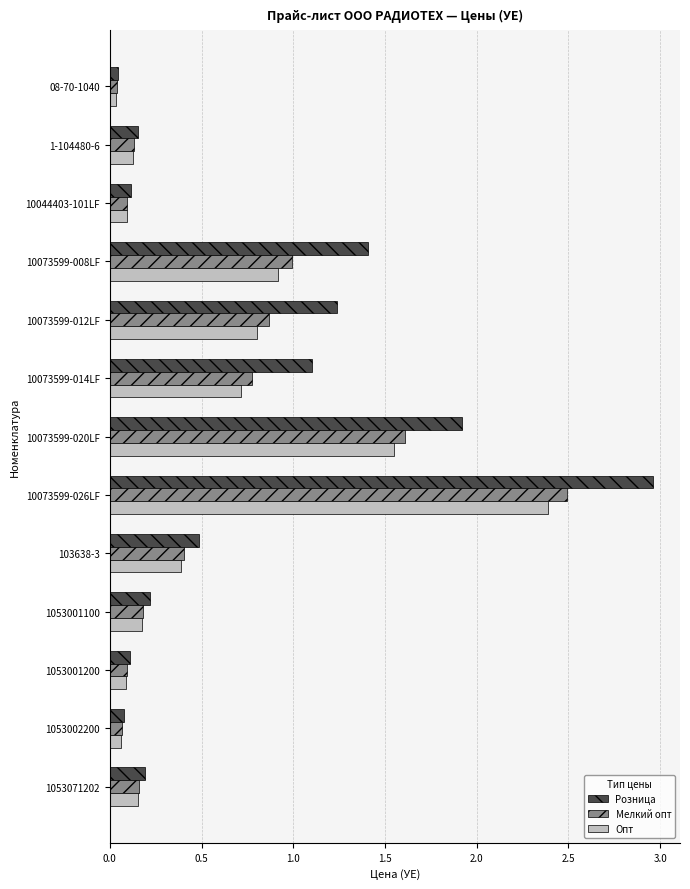

Which category has the highest value in the Розница series?

10073599-026LF